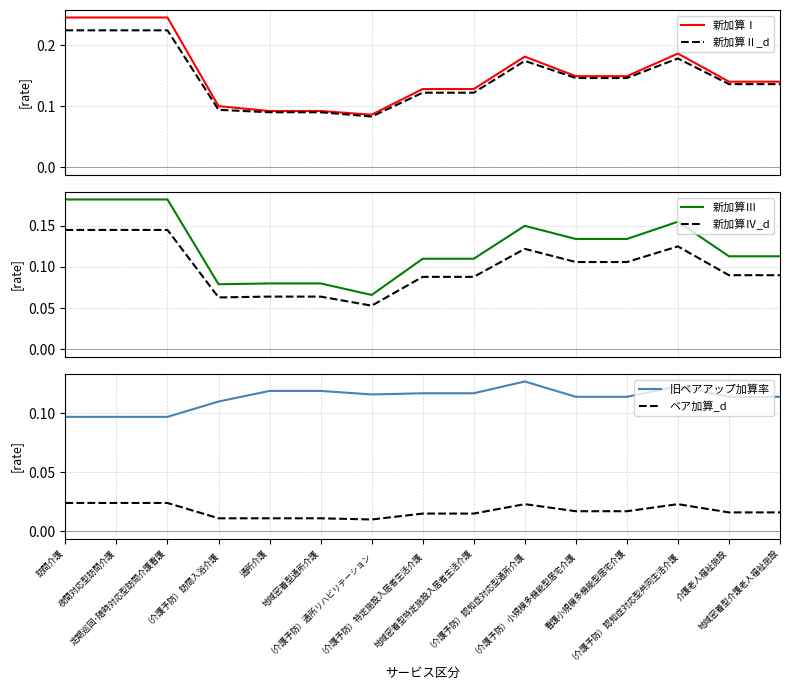

Reading left to right, list all the values displayed in this chart.

新加算Ⅰ: 0.2	0.2	0.2	0.1	0.1	0.1	0.1	0.1	0.1	0.2	0.1	0.1	0.2	0.1	0.1
新加算Ⅱ_d: 0.2	0.2	0.2	0.1	0.1	0.1	0.1	0.1	0.1	0.2	0.1	0.1	0.2	0.1	0.1
新加算Ⅲ: 0.2	0.2	0.2	0.1	0.1	0.1	0.1	0.1	0.1	0.1	0.1	0.1	0.2	0.1	0.1
新加算Ⅳ_d: 0.1	0.1	0.1	0.1	0.1	0.1	0.1	0.1	0.1	0.1	0.1	0.1	0.1	0.1	0.1
旧ベアアップ加算率: 0.1	0.1	0.1	0.1	0.1	0.1	0.1	0.1	0.1	0.1	0.1	0.1	0.1	0.1	0.1
ベア加算_d: 0.0	0.0	0.0	0.0	0.0	0.0	0.0	0.0	0.0	0.0	0.0	0.0	0.0	0.0	0.0